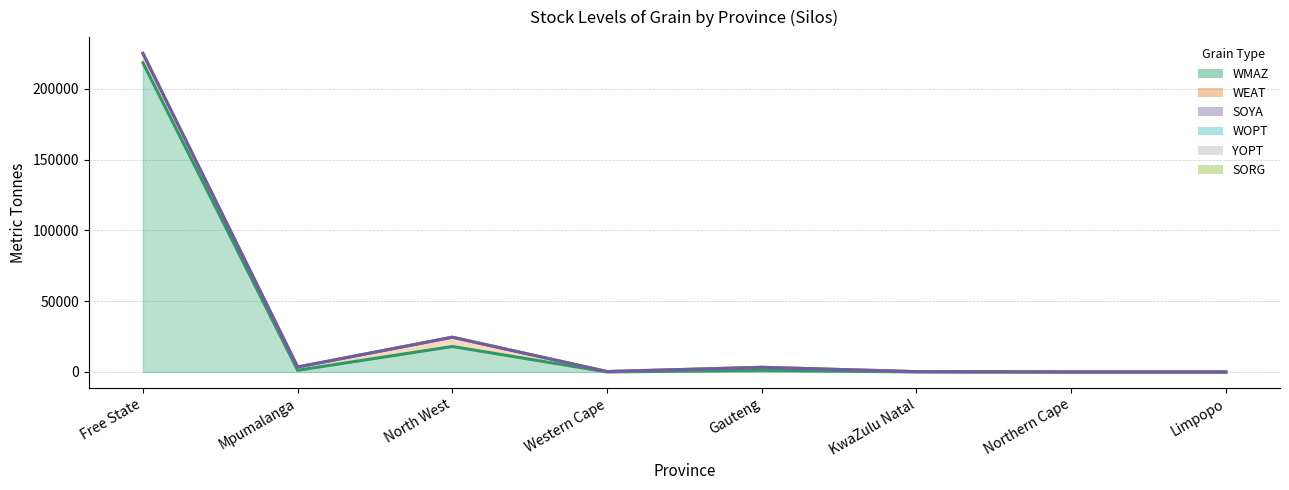

True or false: SOYA line and WMAZ line cross at least once.

False